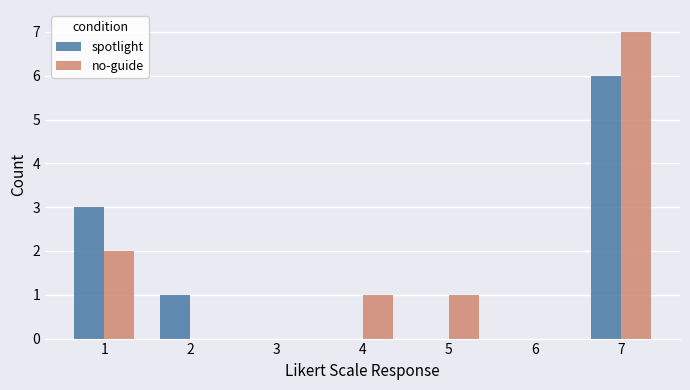

At which label does no-guide reach its peak?

7